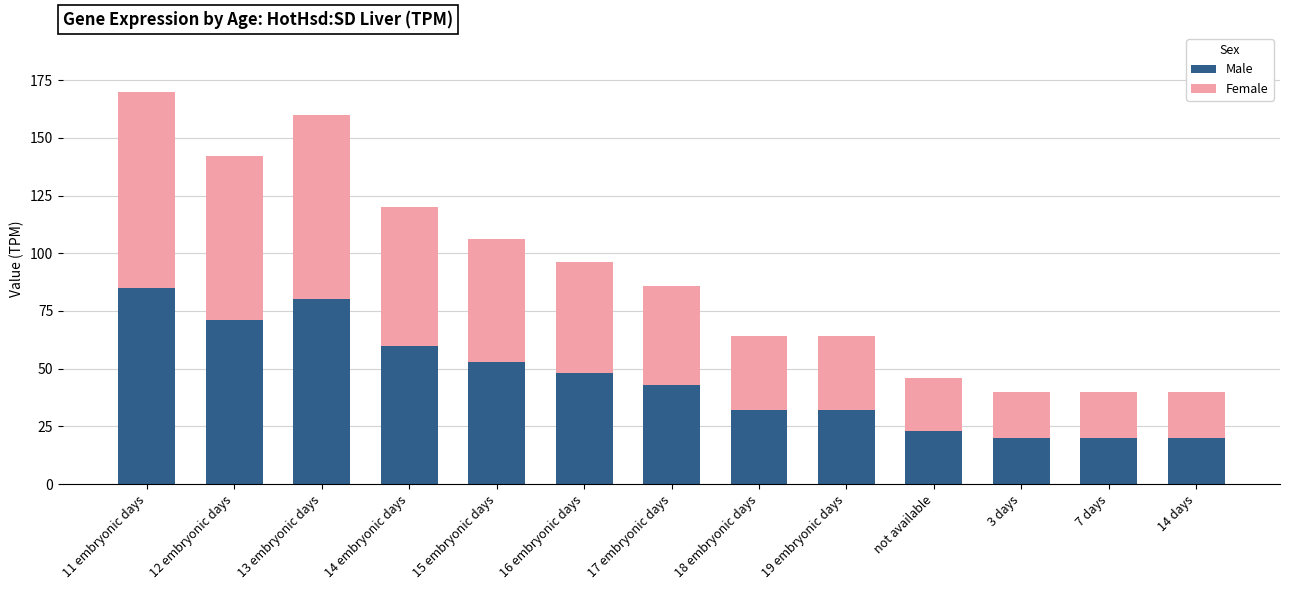

What is the minimum value for Male?

20